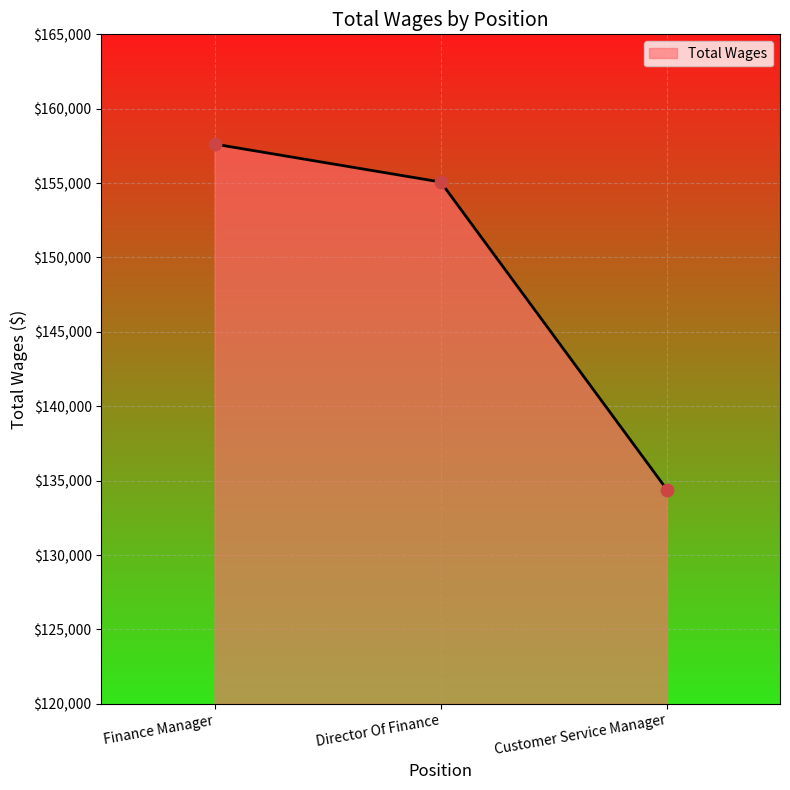

Between Customer Service Manager and Director Of Finance, which is larger?

Director Of Finance